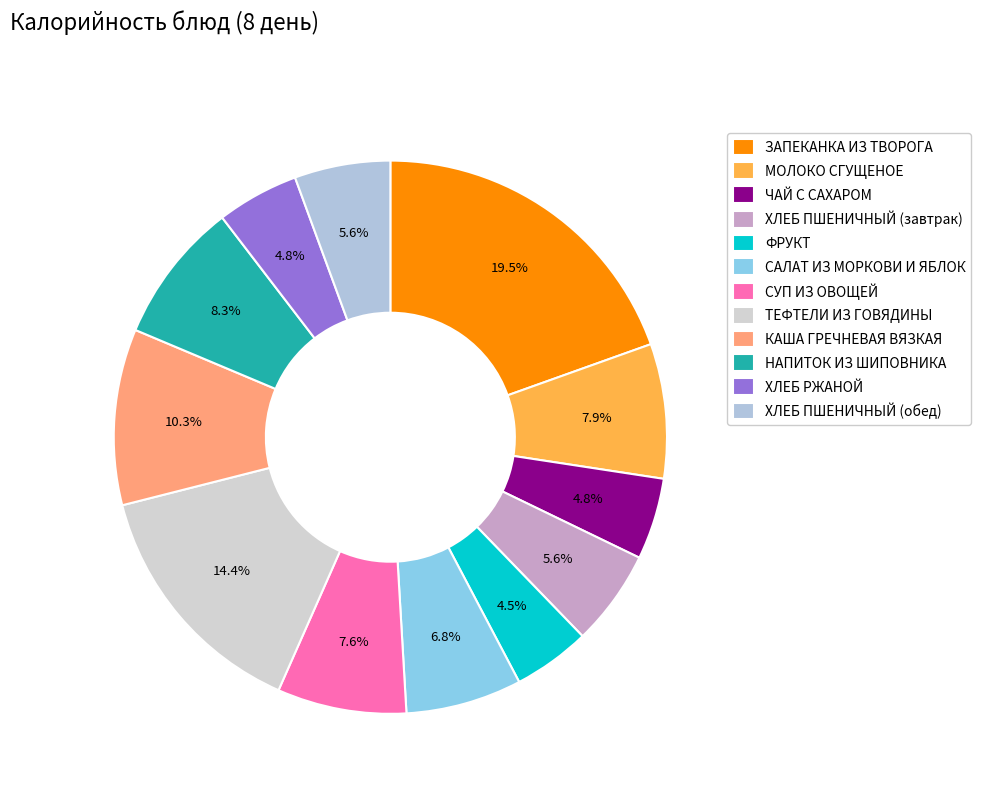

To the nearest percent, what is the difference between the largest and smallest slice percentages?

15%